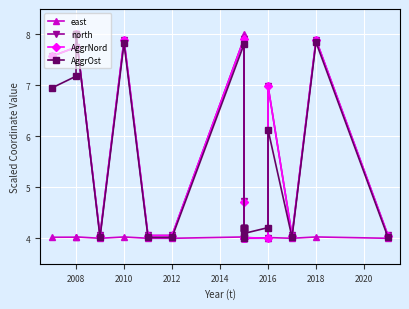

What is the lowest value of the AggrNord series?

4.0